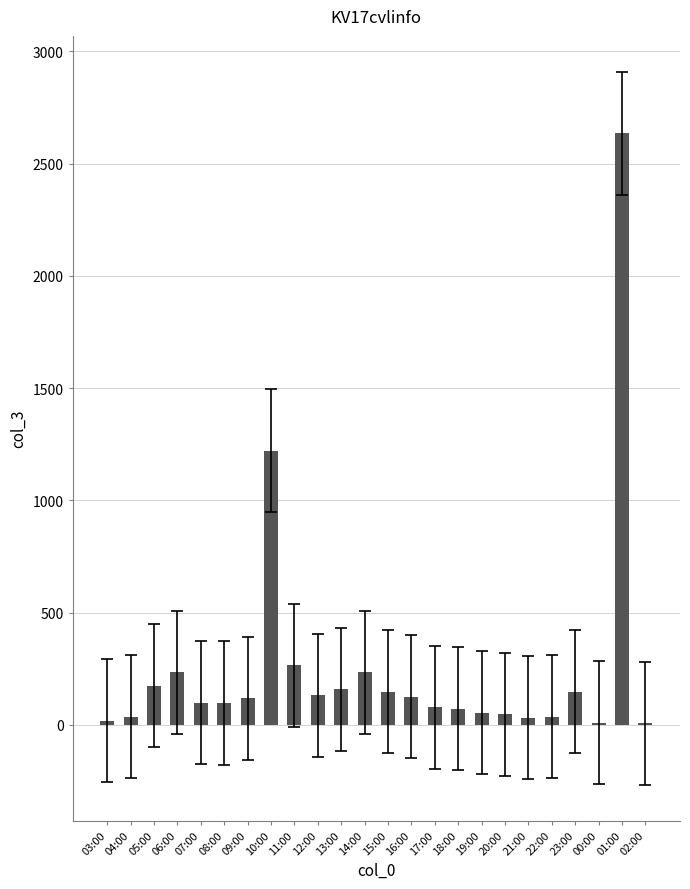

What is the change in value from 18:00 to 01:00?

+2564